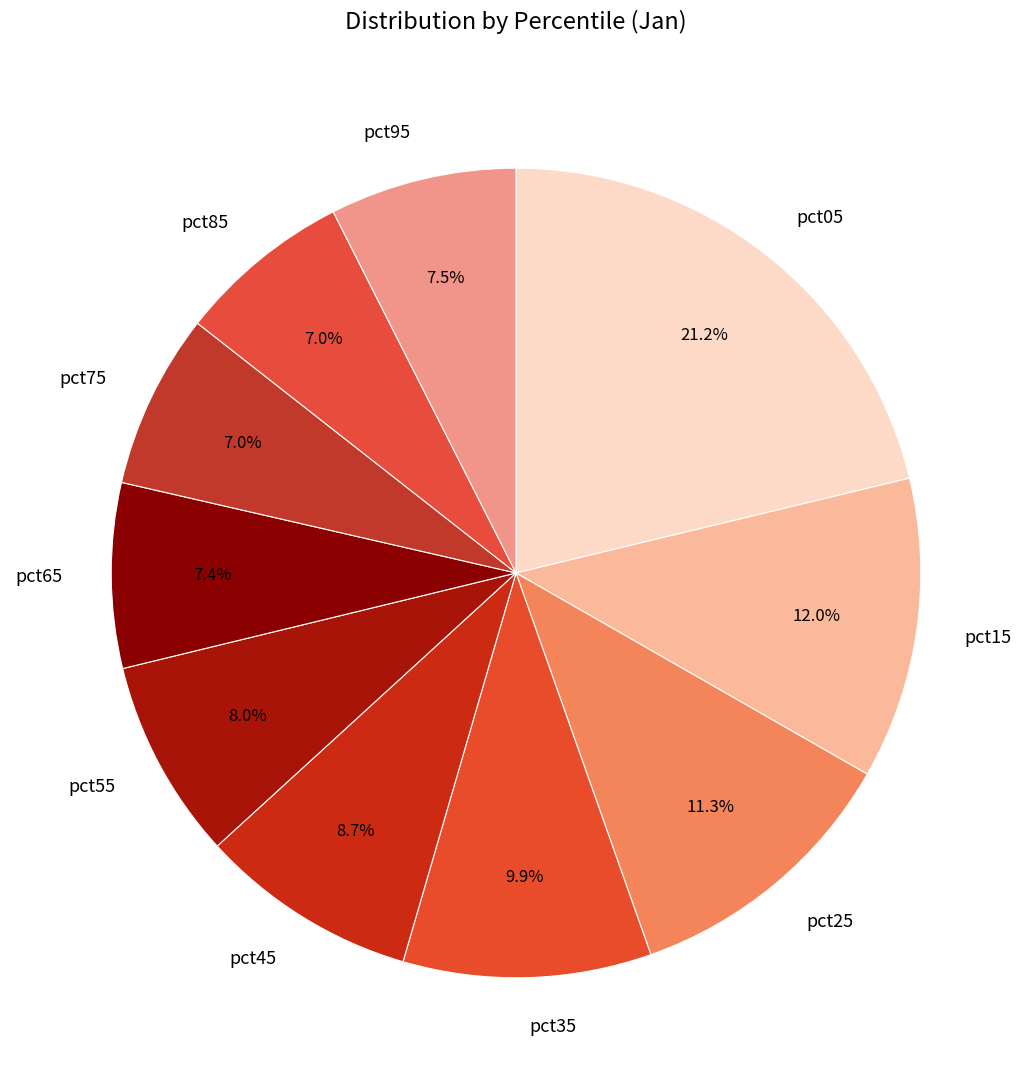

To the nearest percent, what is the average slice percentage?

10%